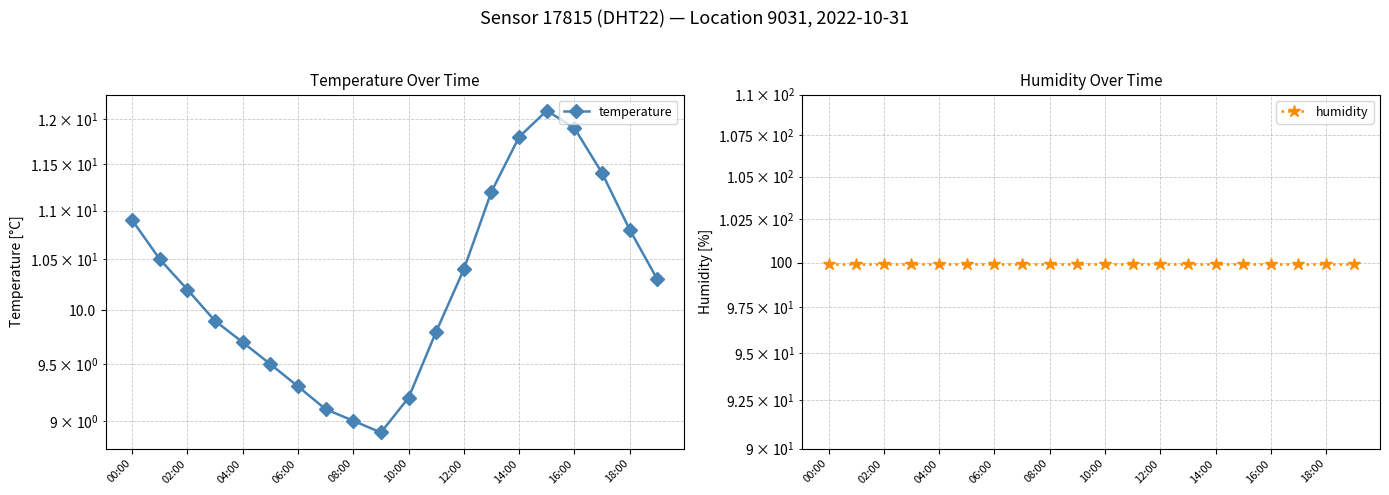

How many series are shown in this chart?

2